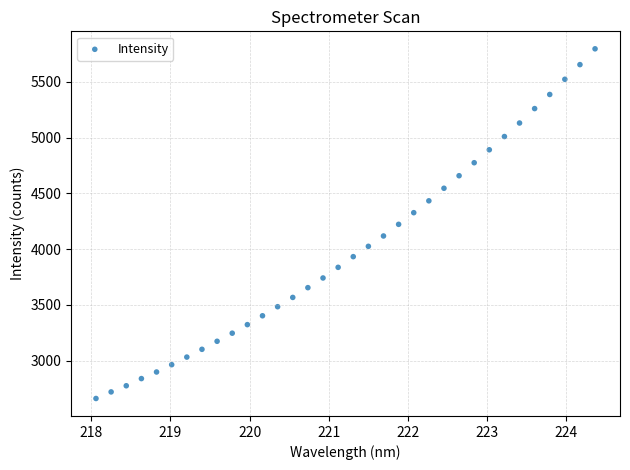

What is the range of X values (max minus min)?

6.3